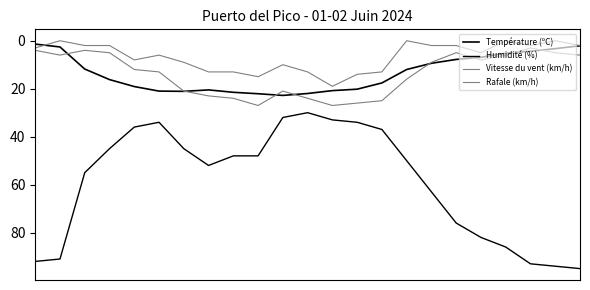

Which series has the largest total across all categories?

Humidité (%)